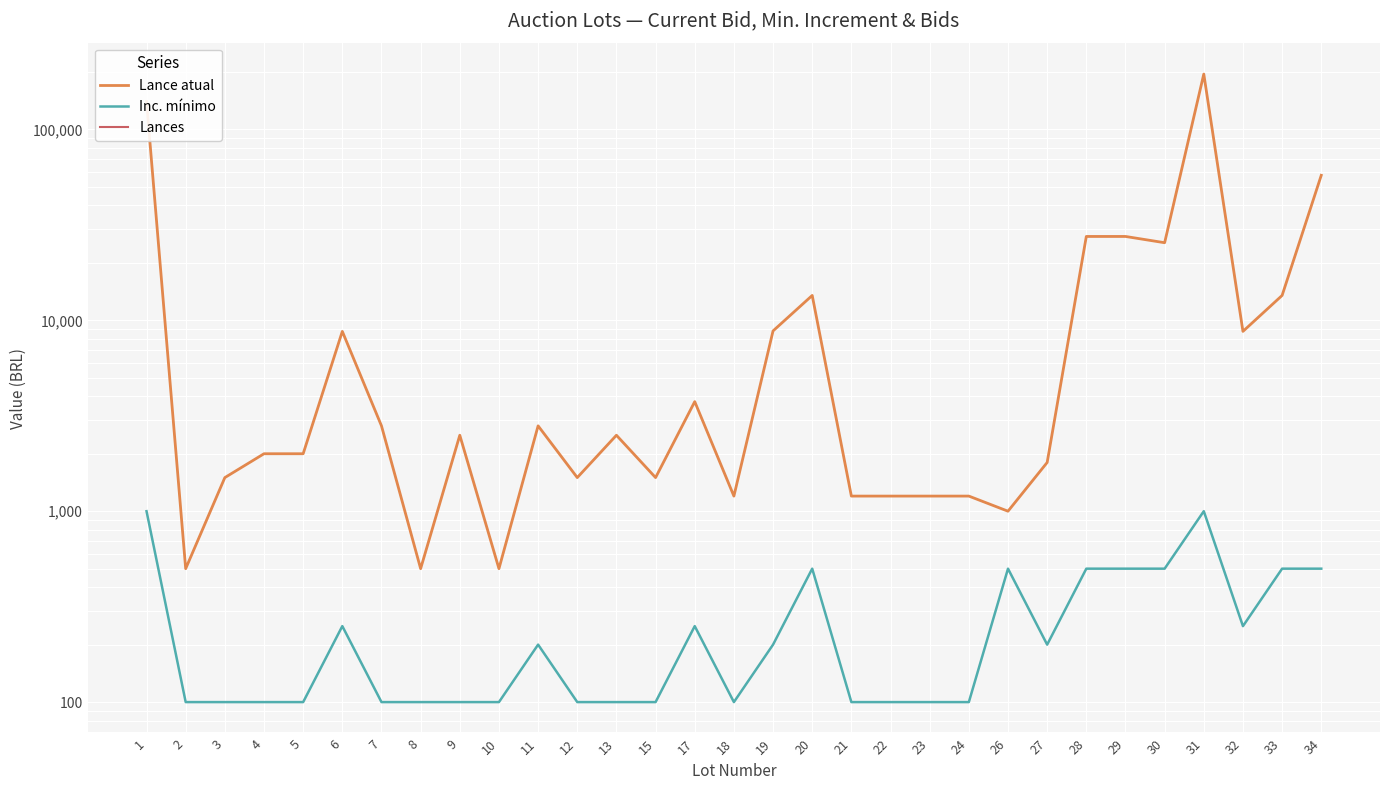

True or false: Lance atual and Inc. mínimo intersect in this chart.

False